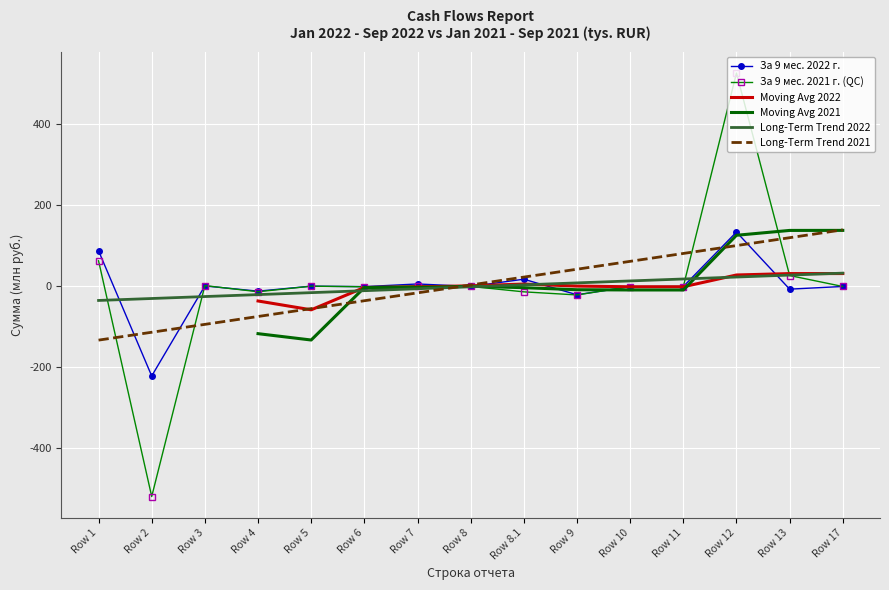

How many values in Moving Avg 2022 are above zero?

6